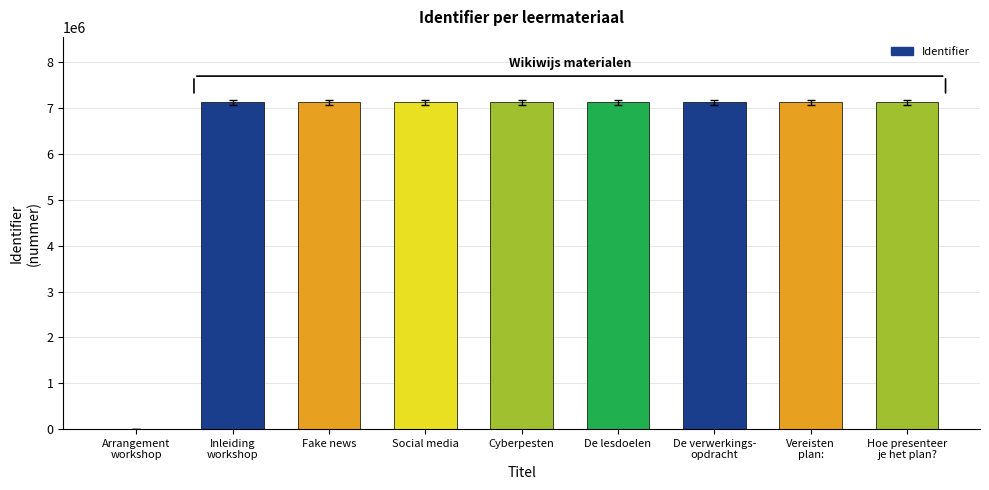

What is the difference between the values at Fake news and De lesdoelen?

15